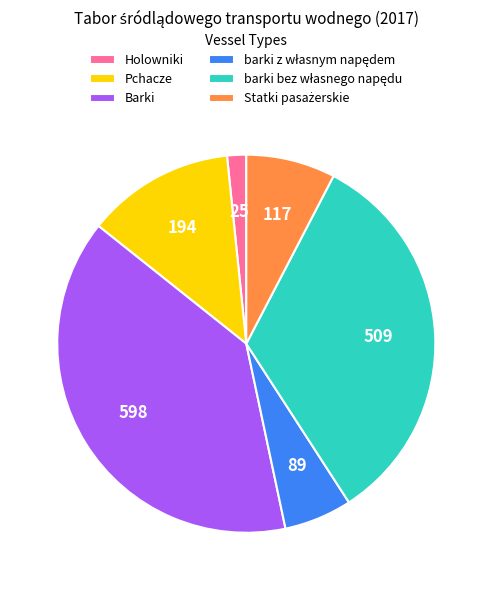

Does any single category account for the majority?

No